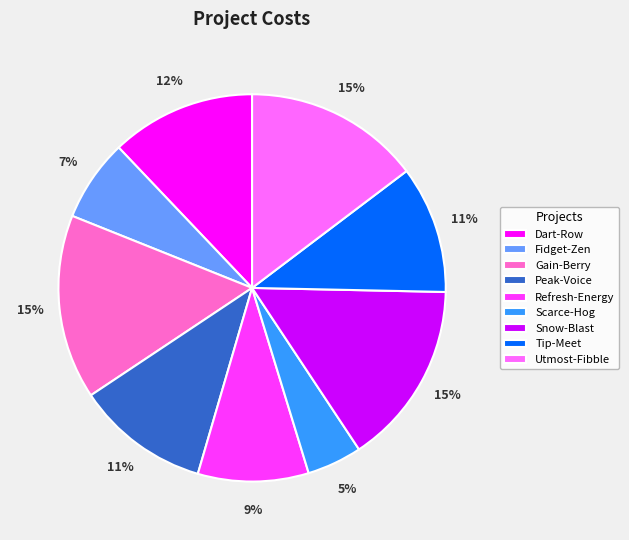

To the nearest percent, what is the average slice percentage?

11%